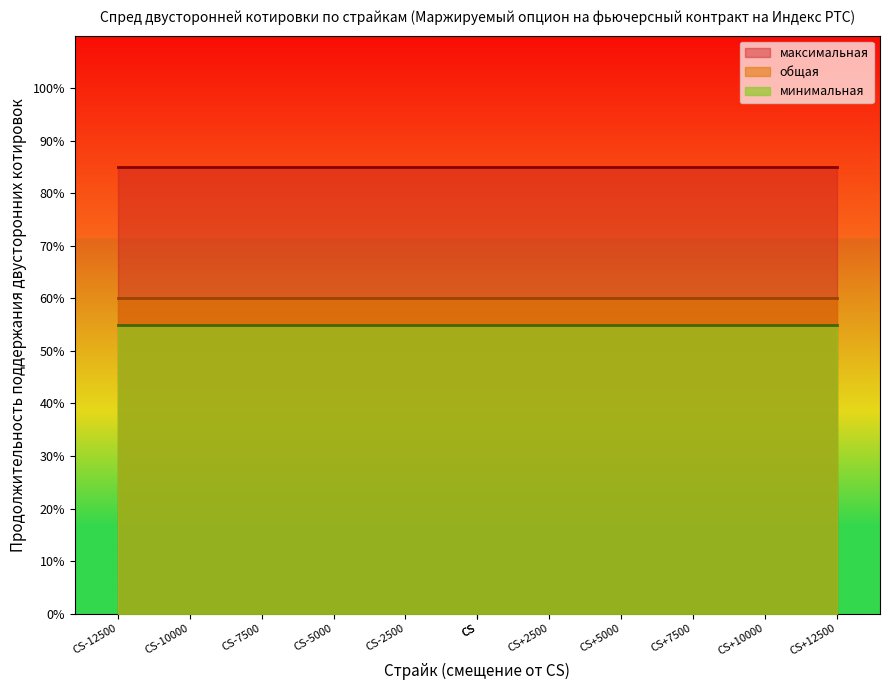

What is the total value across all series at CS-10000?

2.0